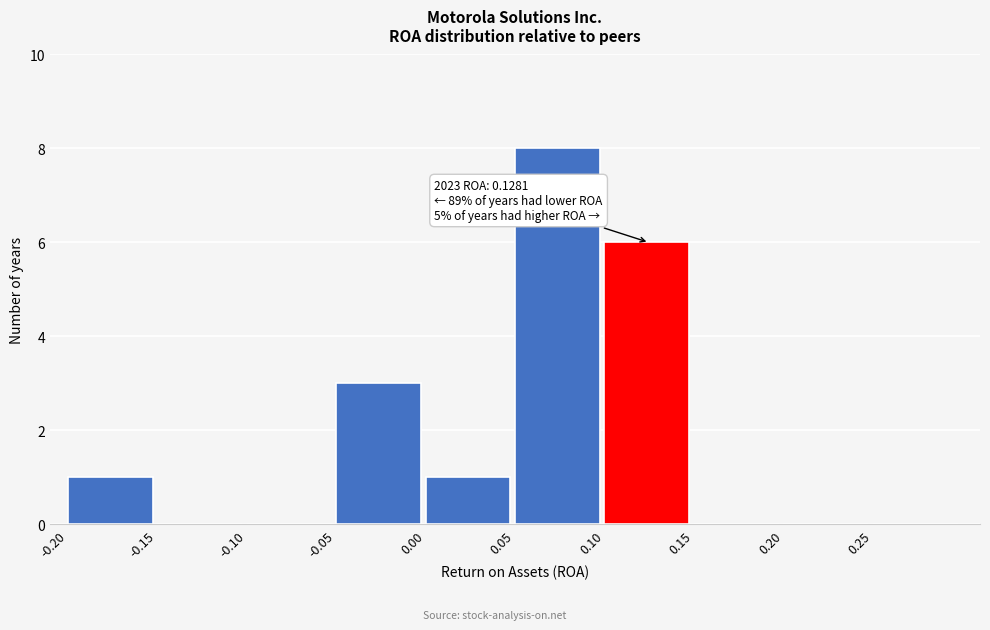

Over which range of the x-axis is the bar tallest?

0.05 to 0.10